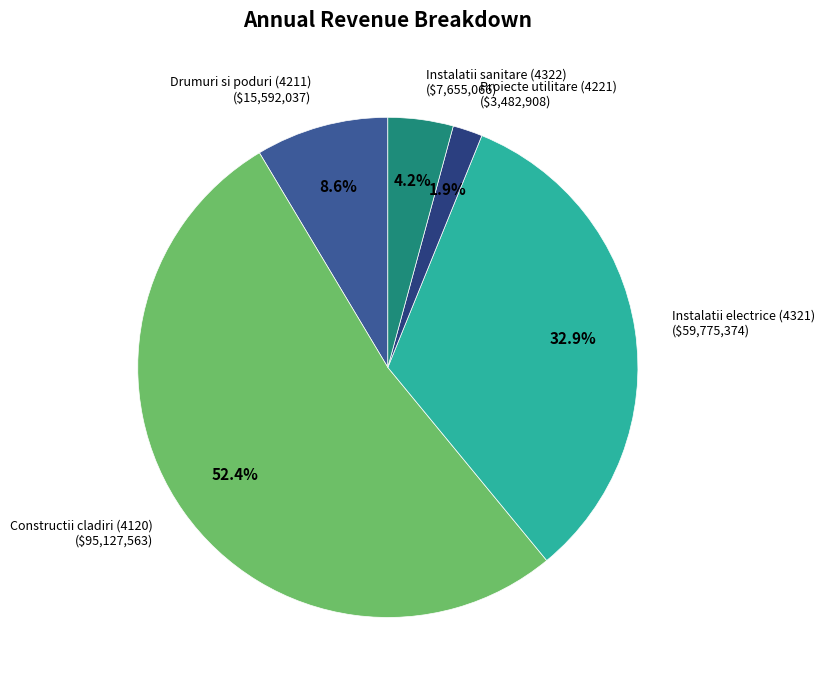

Is there any slice that represents more than half of the pie?

Yes